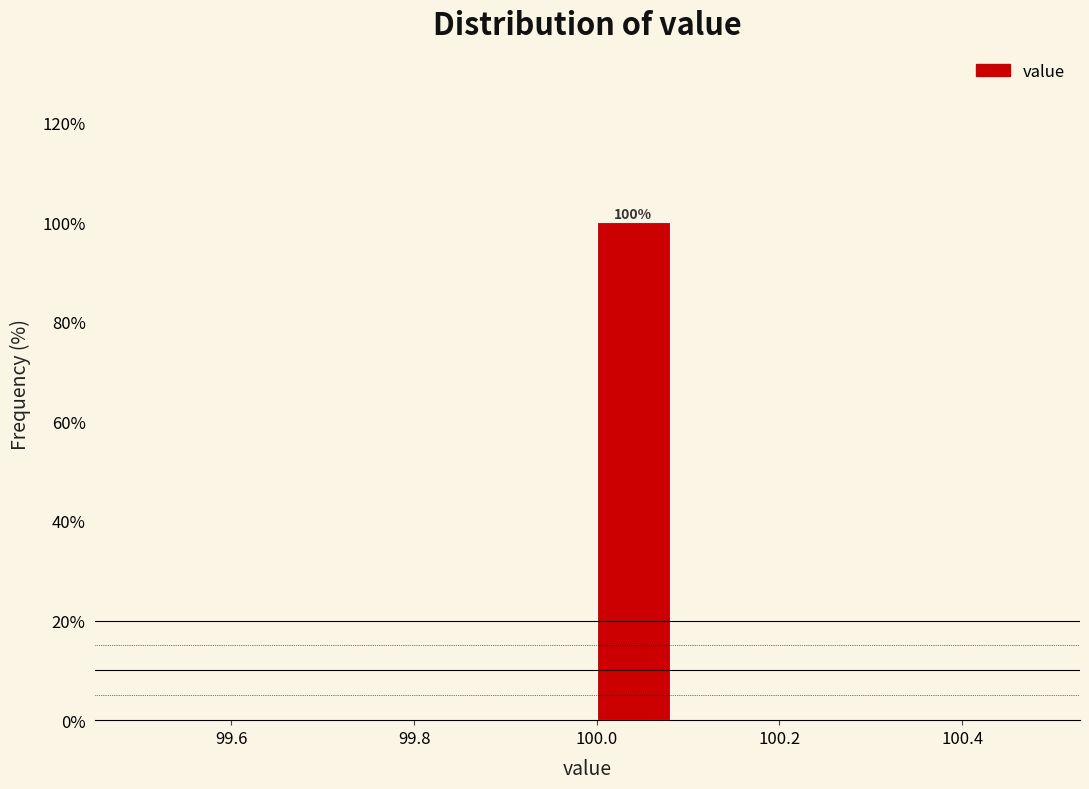

Which range on the x-axis has the tallest bar?

99.99 to 100.09